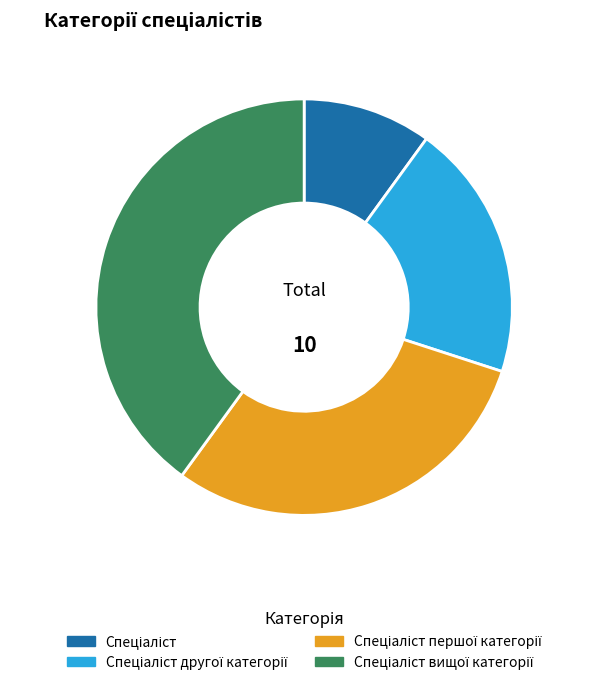

Does any single category account for the majority?

No